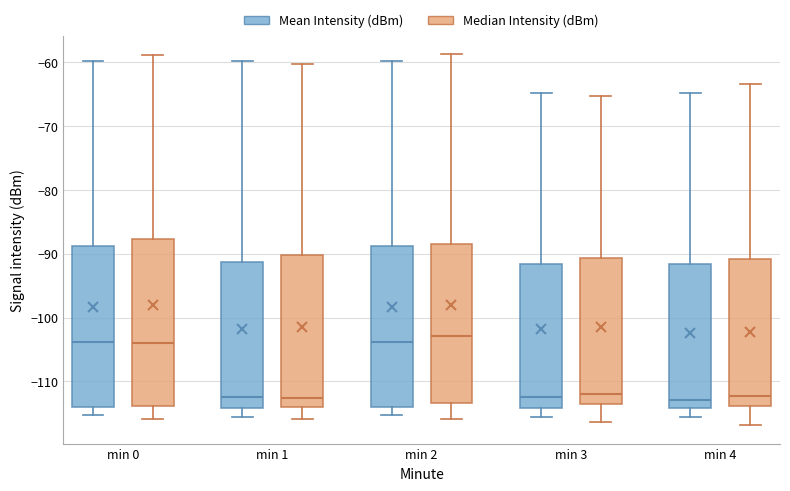

Reading left to right, read every box against the y-axis: the position of its median line, the range the box covers, and the ends of its whiskers. The values are not printed on the chart, so give them approximately, as read against the axis.

min 0 (Mean Intensity (dBm)): median -104, box -114 to -89, whiskers -115 to -60
min 0 (Median Intensity (dBm)): median -104, box -114 to -88, whiskers -116 to -59
min 1 (Mean Intensity (dBm)): median -112, box -114 to -91, whiskers -116 to -60
min 1 (Median Intensity (dBm)): median -113, box -114 to -90, whiskers -116 to -60
min 2 (Mean Intensity (dBm)): median -104, box -114 to -89, whiskers -115 to -60
min 2 (Median Intensity (dBm)): median -103, box -113 to -88, whiskers -116 to -59
min 3 (Mean Intensity (dBm)): median -112, box -114 to -92, whiskers -116 to -65
min 3 (Median Intensity (dBm)): median -112, box -114 to -91, whiskers -116 to -65
min 4 (Mean Intensity (dBm)): median -113, box -114 to -92, whiskers -116 to -65
min 4 (Median Intensity (dBm)): median -112, box -114 to -91, whiskers -117 to -63